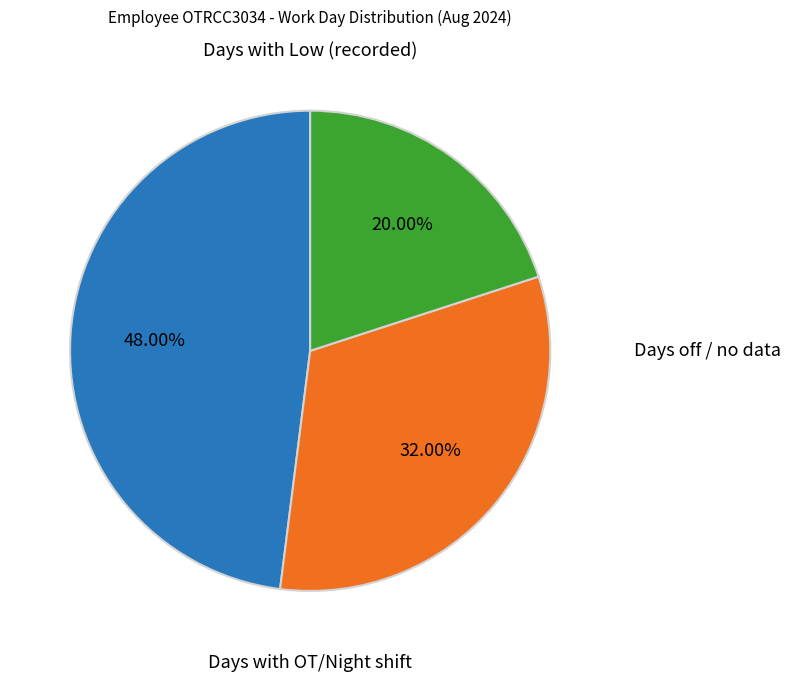

Is there any slice that represents more than half of the pie?

No